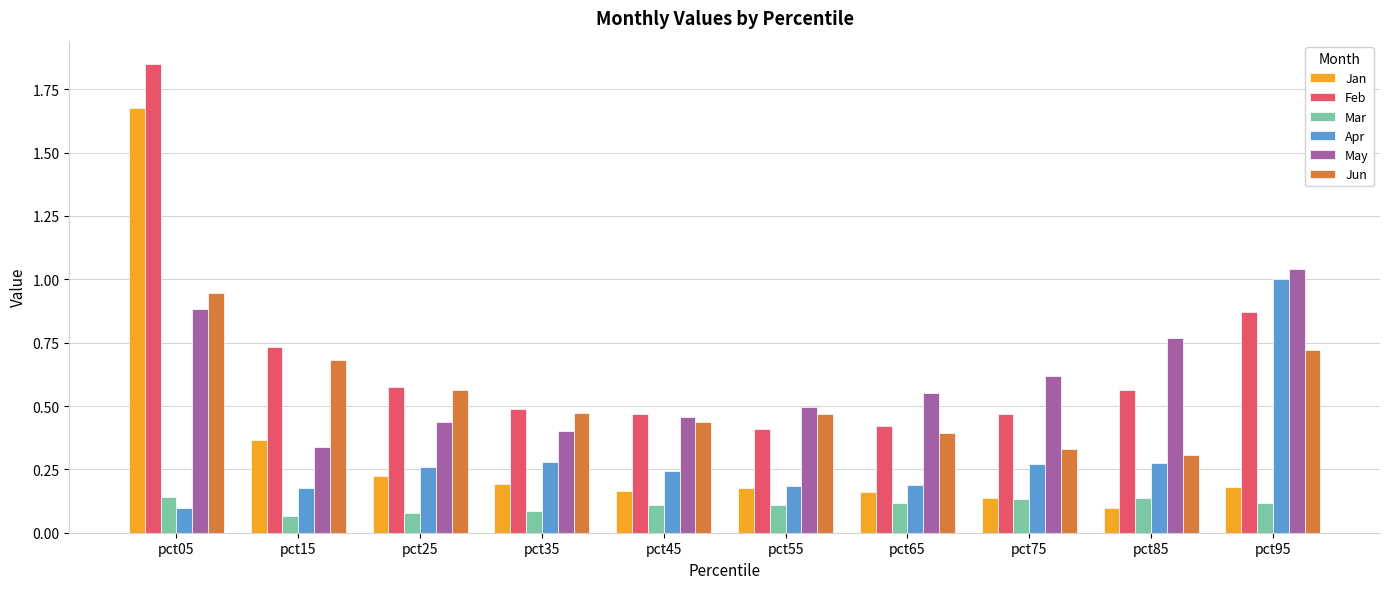

How many bars are there in total?

60